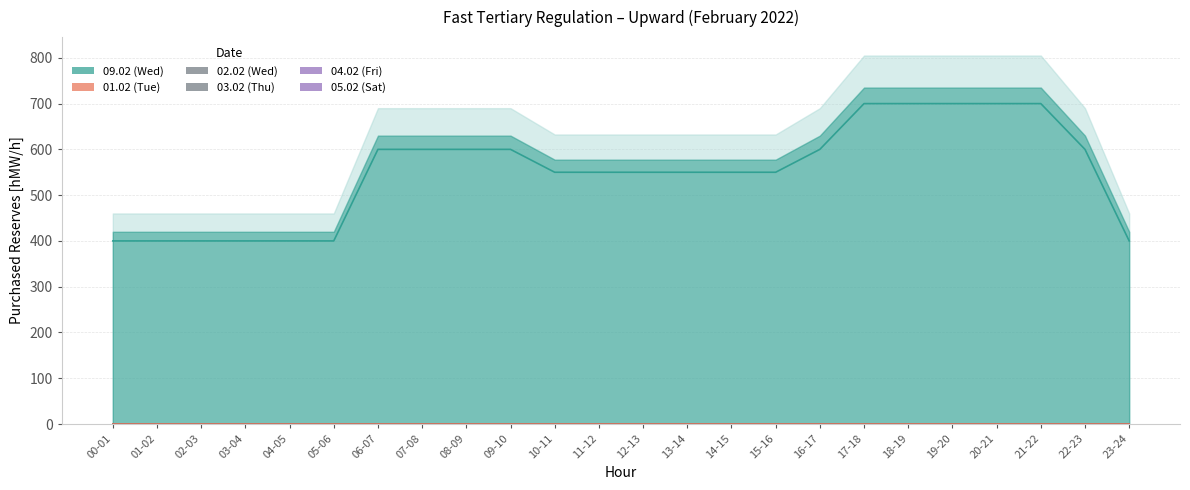

Reading left to right, transcribe all the data shown in this chart.

09.02 (Wed): 400	400	400	400	400	400	600	600	600	600	550	550	550	550	550	550	600	700	700	700	700	700	600	400
01.02 (Tue): 0	0	0	0	0	0	0	0	0	0	0	0	0	0	0	0	0	0	0	0	0	0	0	0
02.02 (Wed): 0	0	0	0	0	0	0	0	0	0	0	0	0	0	0	0	0	0	0	0	0	0	0	0
03.02 (Thu): 0	0	0	0	0	0	0	0	0	0	0	0	0	0	0	0	0	0	0	0	0	0	0	0
04.02 (Fri): 0	0	0	0	0	0	0	0	0	0	0	0	0	0	0	0	0	0	0	0	0	0	0	0
05.02 (Sat): 0	0	0	0	0	0	0	0	0	0	0	0	0	0	0	0	0	0	0	0	0	0	0	0